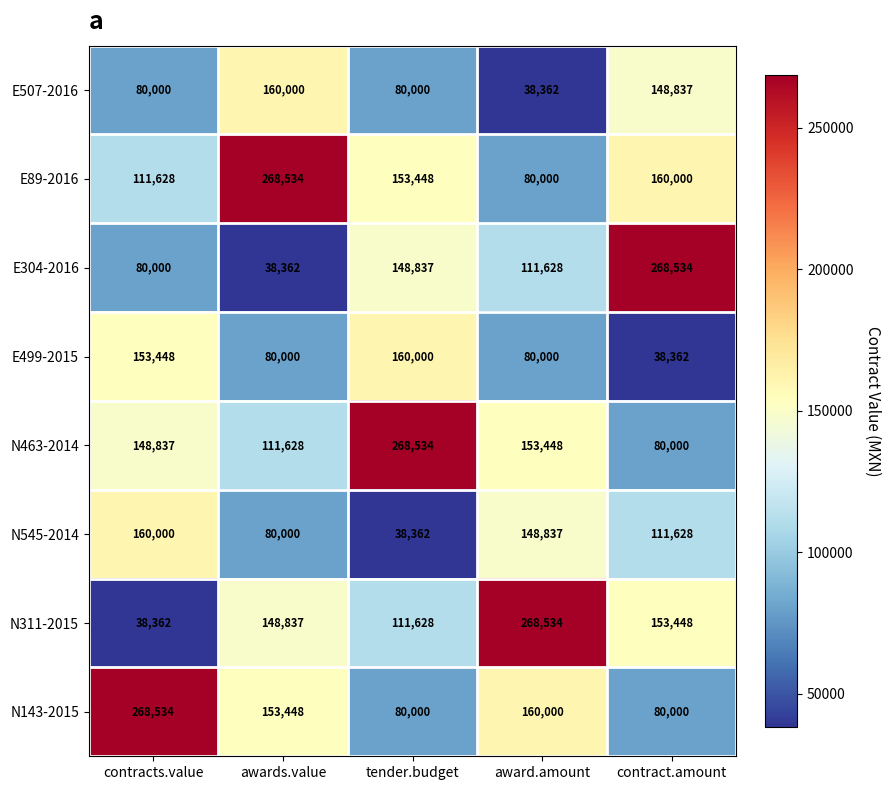

What is the difference between the second highest and minimum values in the E507-2016 series?

110475